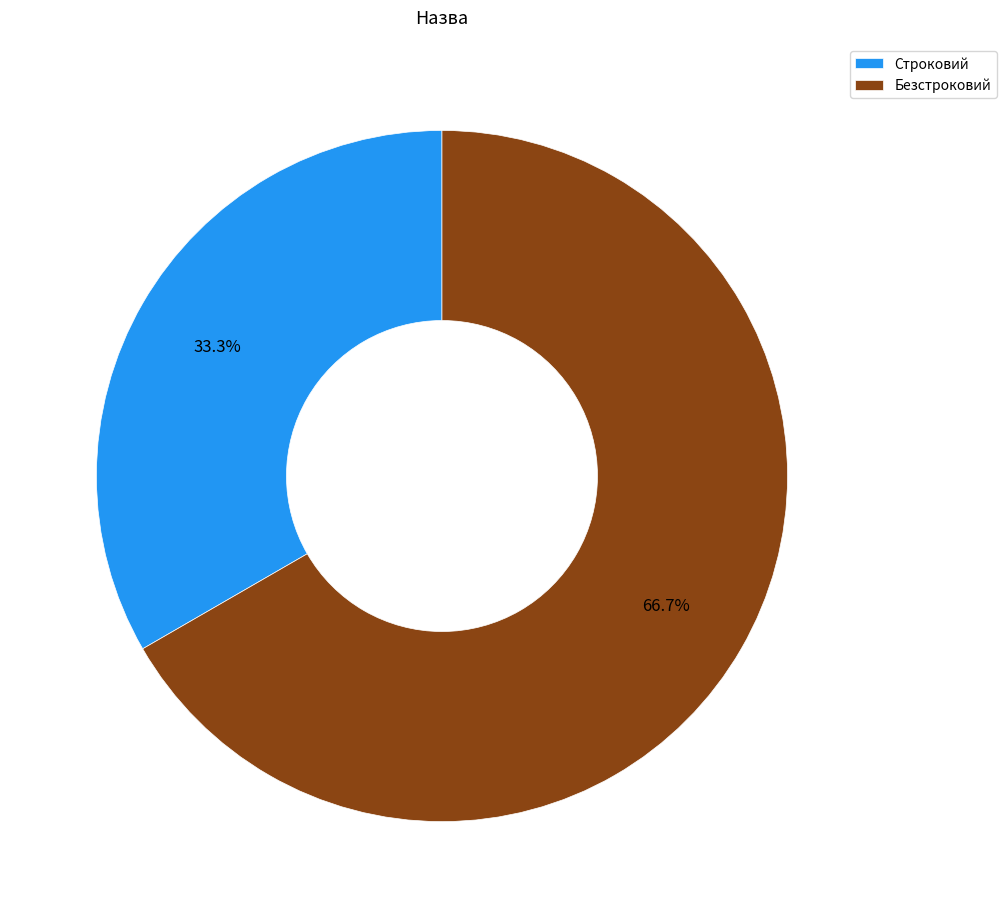

Count the number of slices in the pie.

2